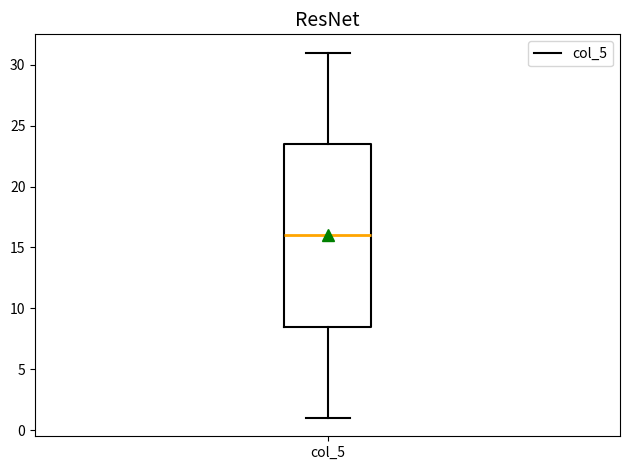

Read this box plot against the y-axis: the position of the median line, the range covered by the box, and the ends of both whiskers. The values are not printed on the chart, so give them approximately, as read against the axis.

median 16.0, box 8.5 to 23.5, whiskers 1.0 to 31.0